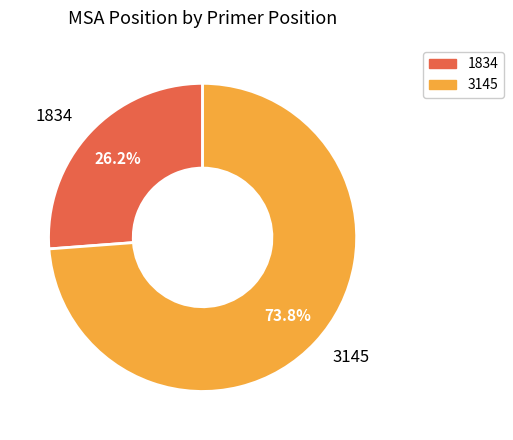

How much of the chart is everything except 1834?

73.8%